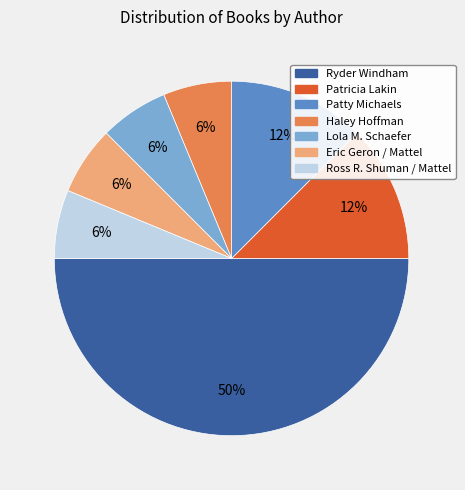

How many slices are in this pie chart?

7